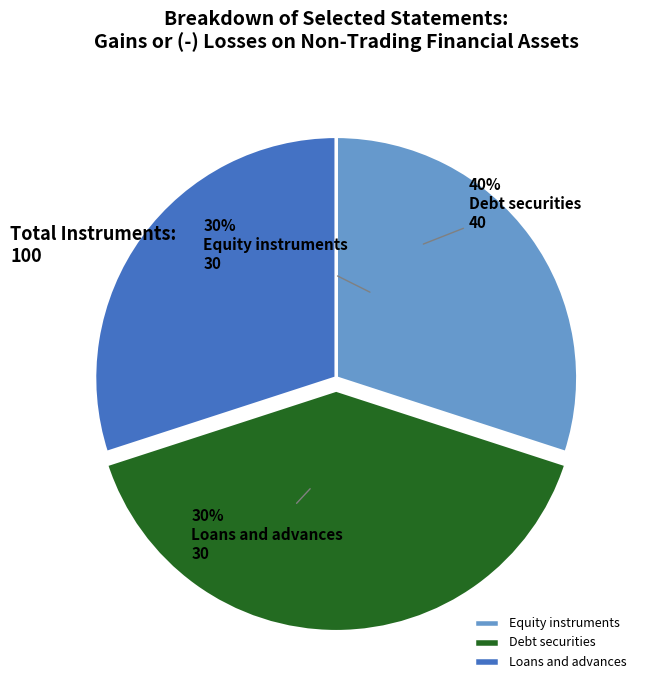

Is the sum of Loans and advances and Equity instruments greater than half?

Yes